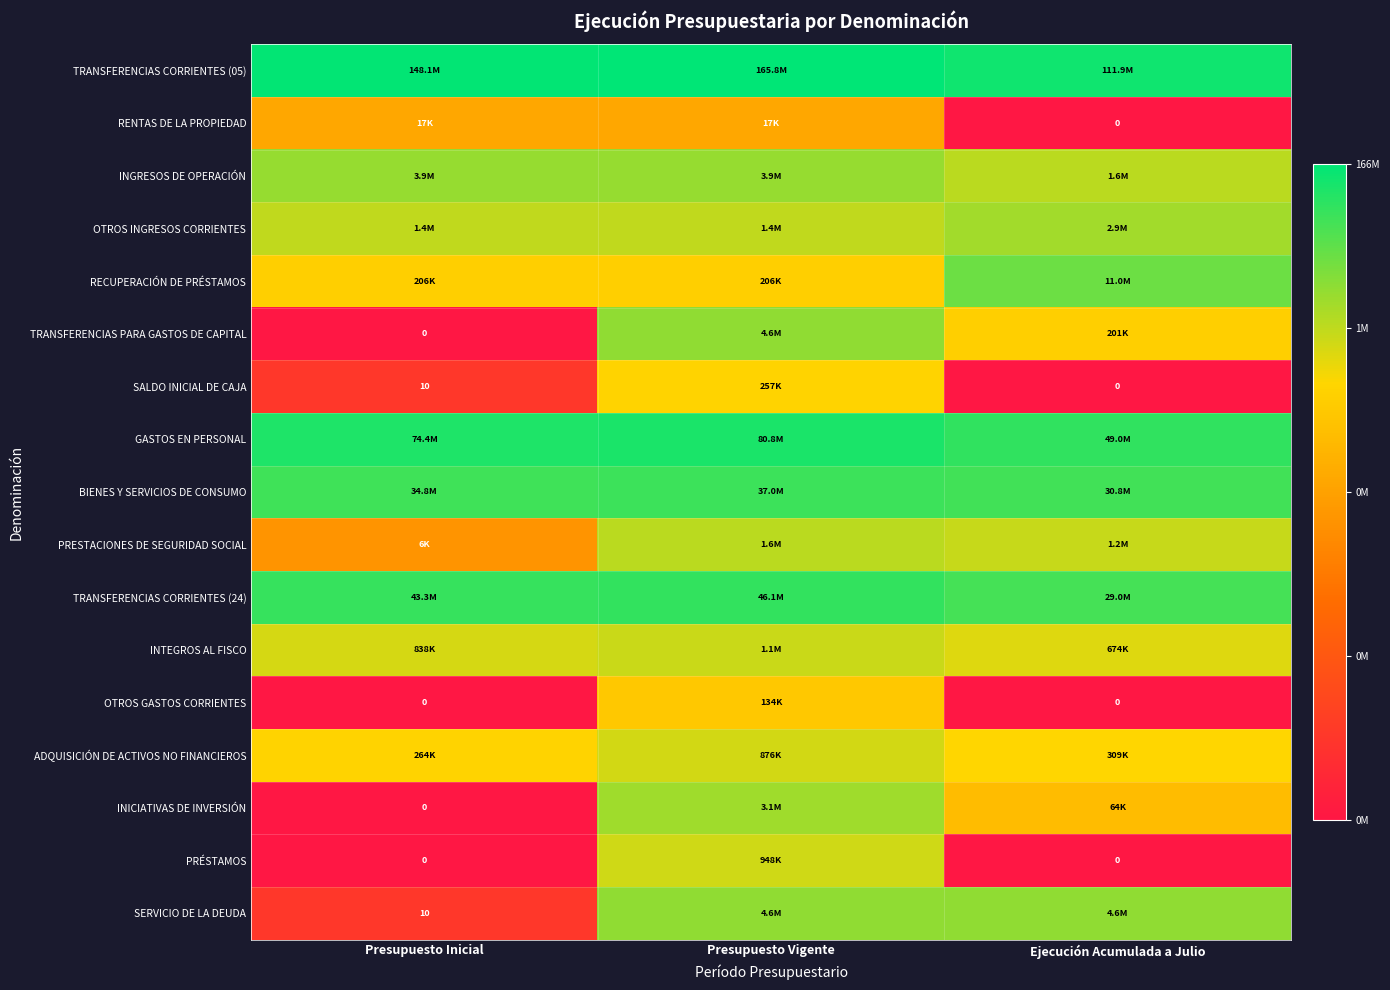

At how many categories does at least one series exceed 10?

3